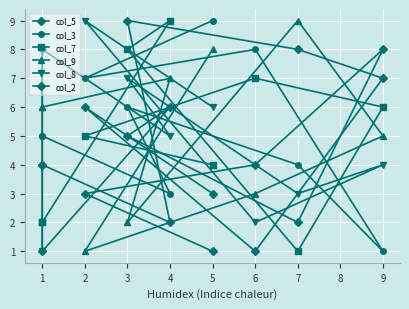

How many intersections are there between col_8 and col_2?

5